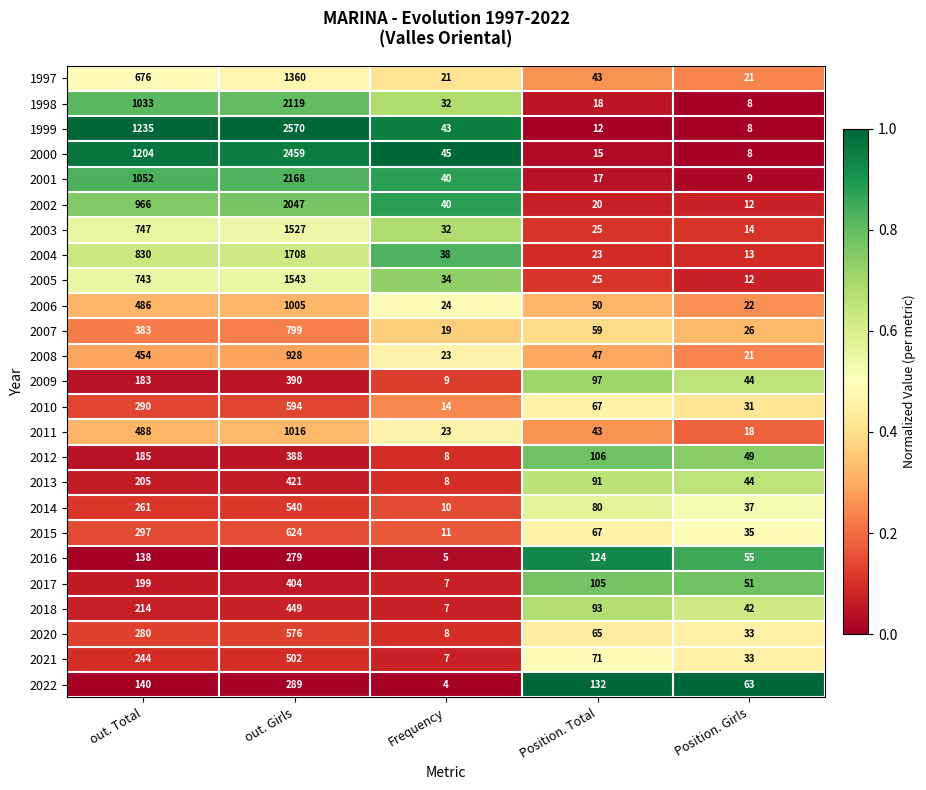

Which category has the highest value in the 2014 series?

out. Girls